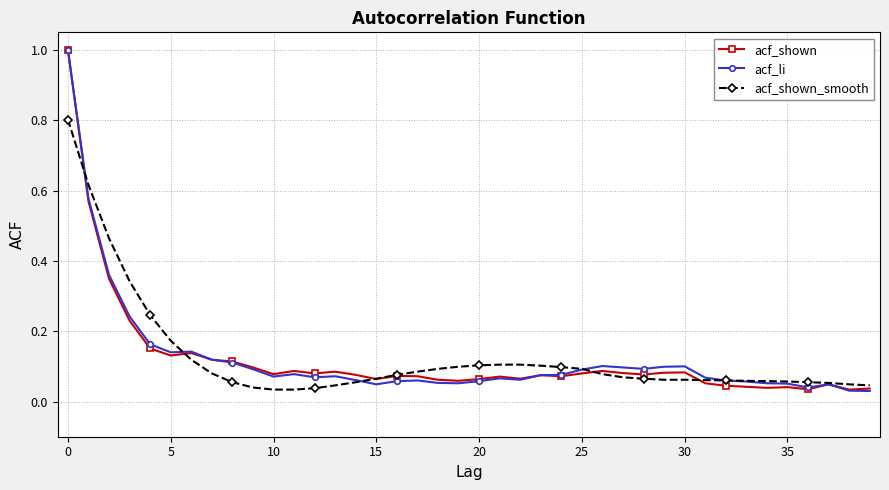

What is the greatest value displayed?

1.0